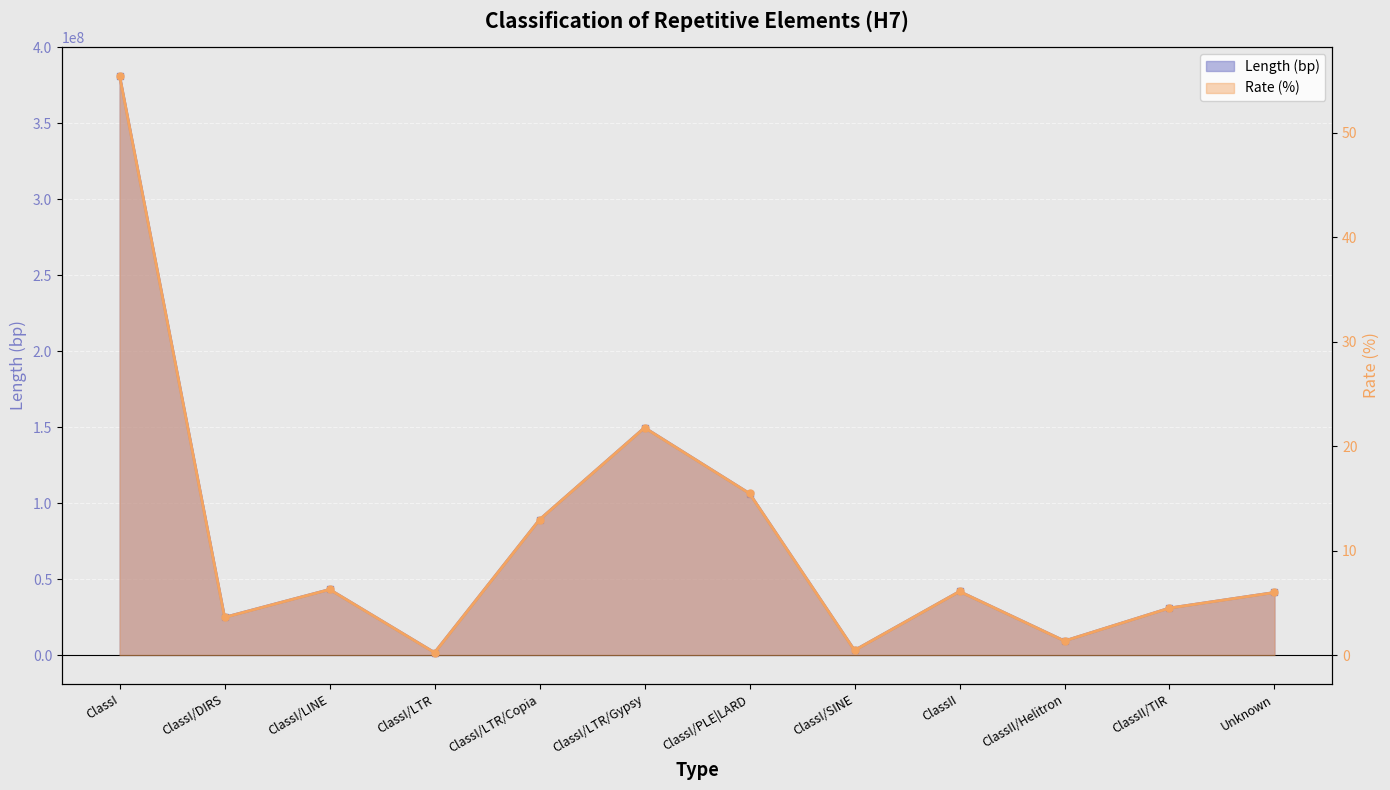

What is the label of the 9th point from the left?

ClassII